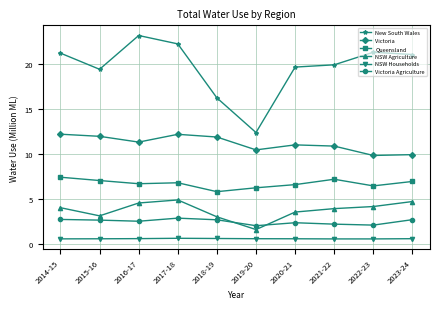

Which series has the largest total across all categories?

New South Wales